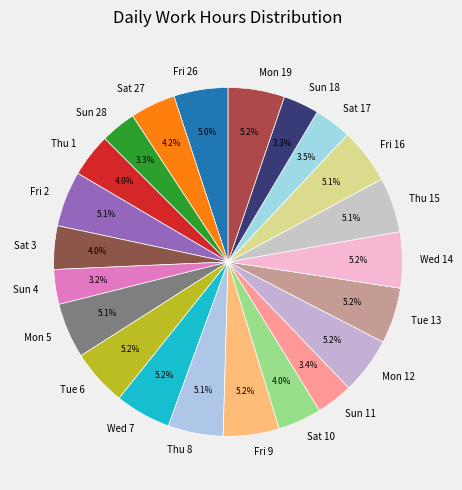

To the nearest percent, what percentage of the pie is Sun 28?

3%